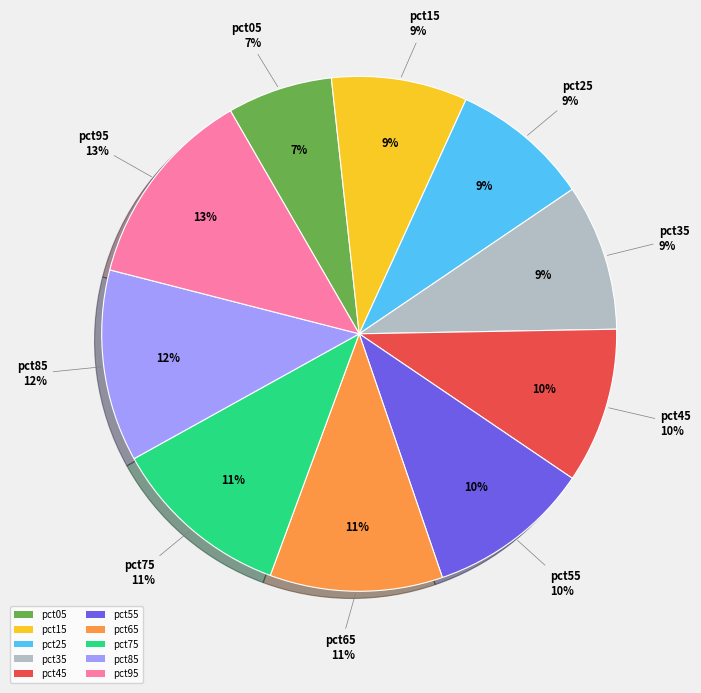

The pct75 slice represents 11% of the pie. True or false?

True